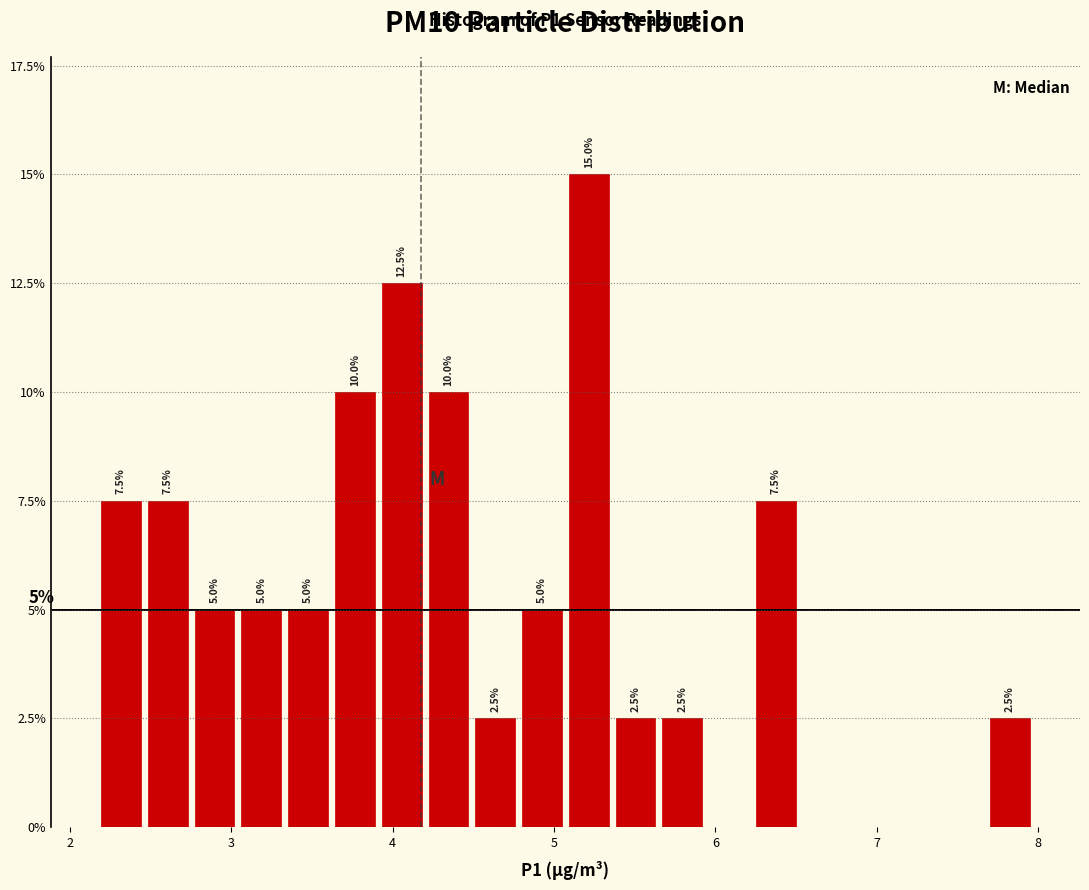

Read against the x-axis, roughly where is the centre of the tallest bar?

5.2